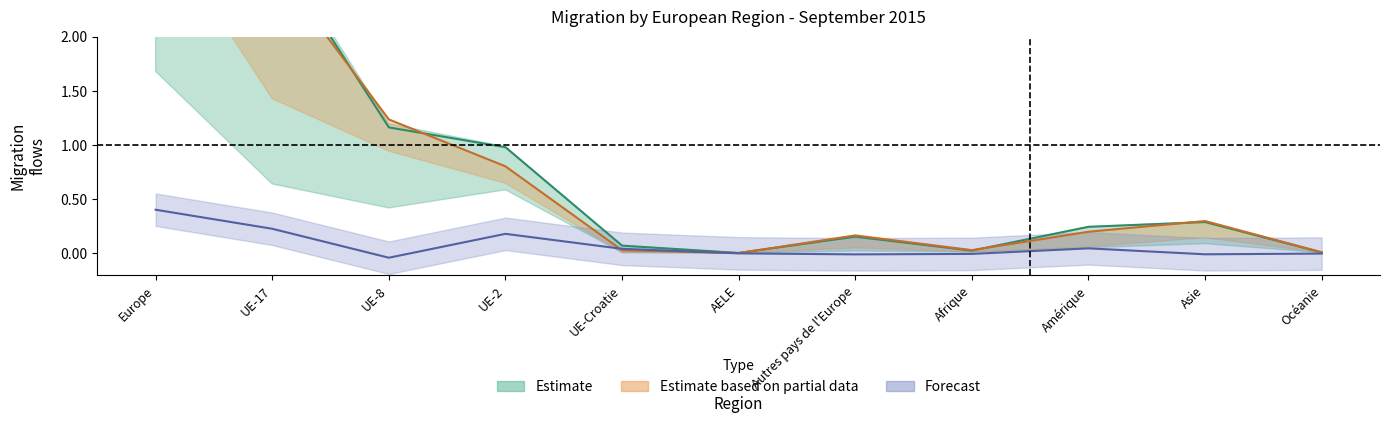

Read the Solde migratoire value at UE-17.

0.2